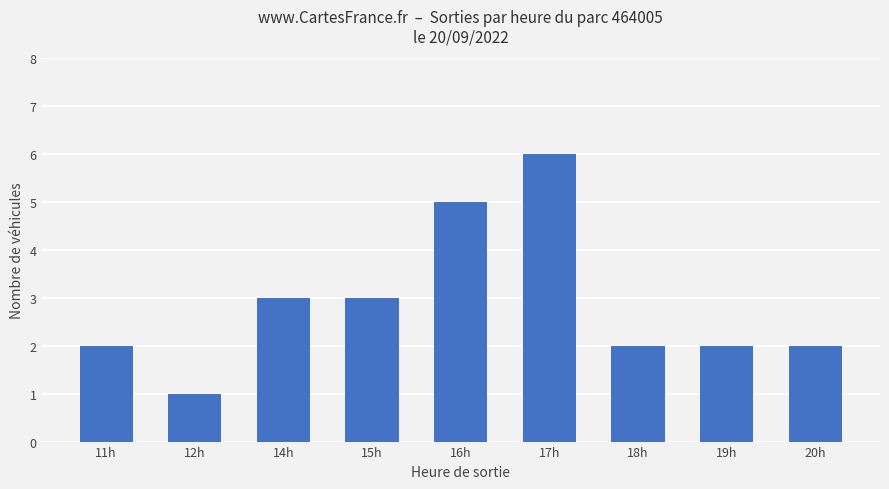

What is the minimum value shown in the chart?

1